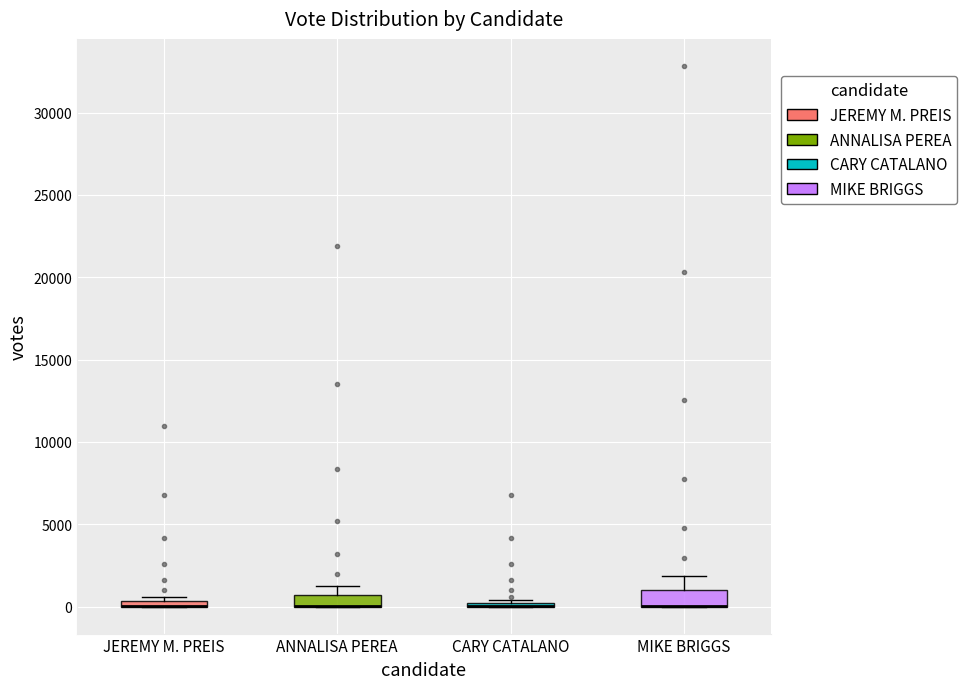

Where is the upper edge of the box for JEREMY M. PREIS on the y-axis? The values are not printed on the chart, so give them approximately, as read against the axis.

500